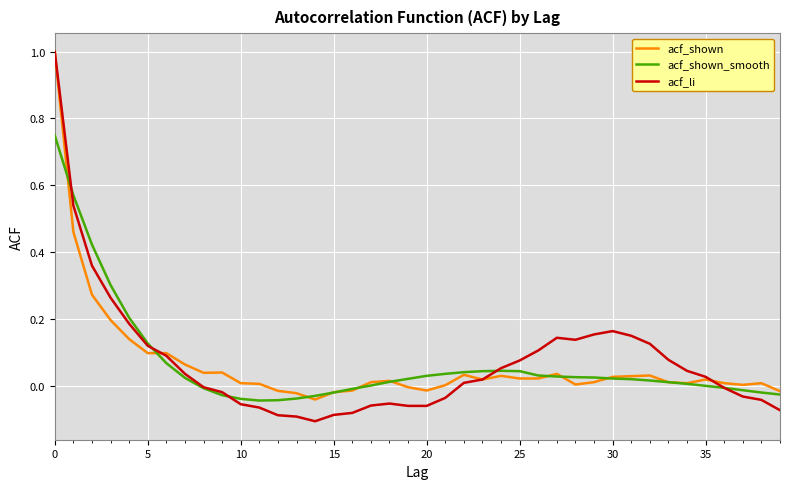

What is the sum of all acf_shown values?

2.6